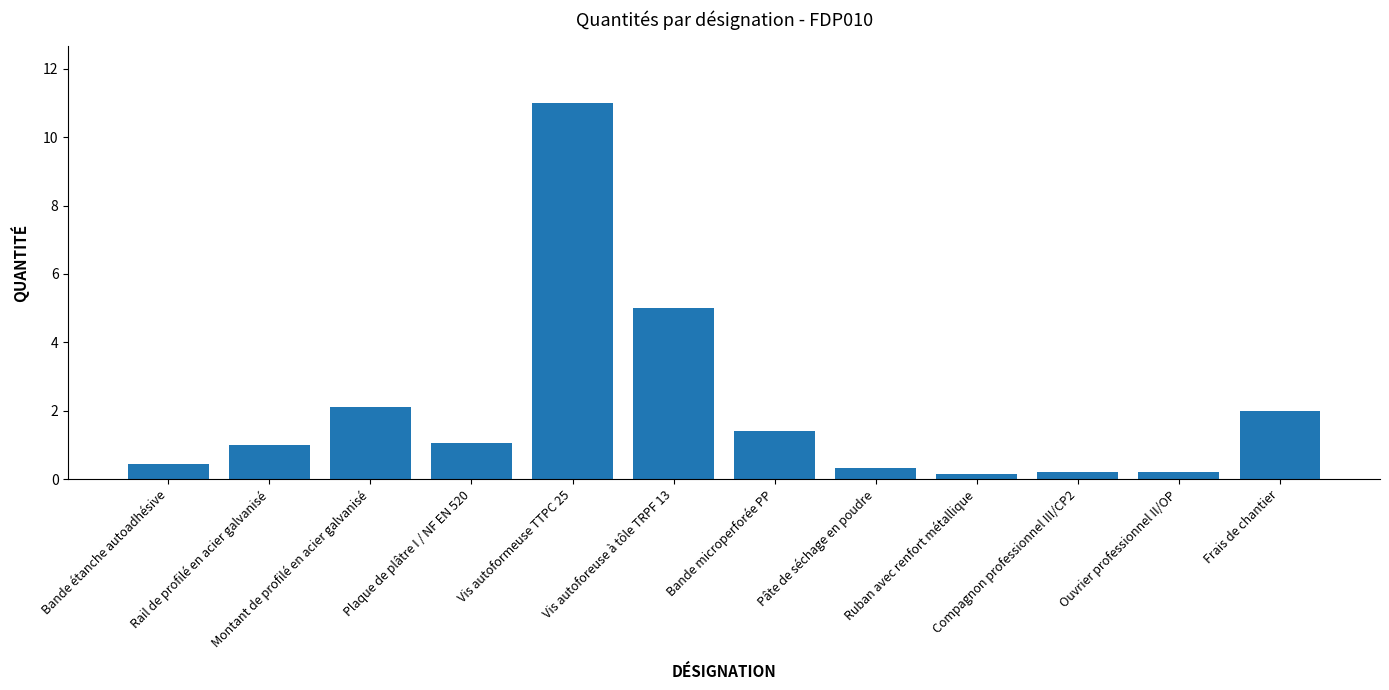

Are the bars horizontal?

No